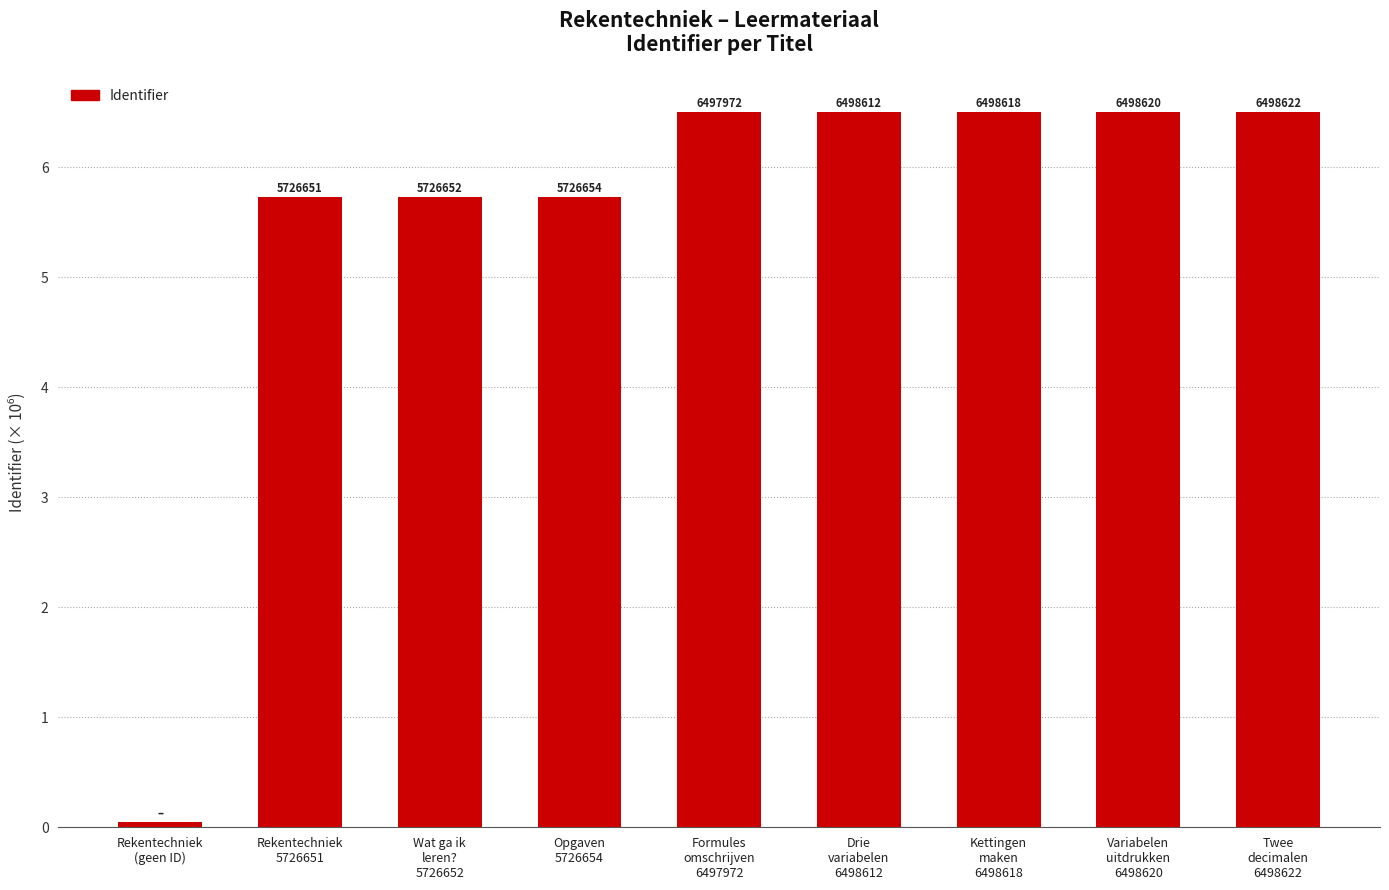

How many series are shown in this chart?

1